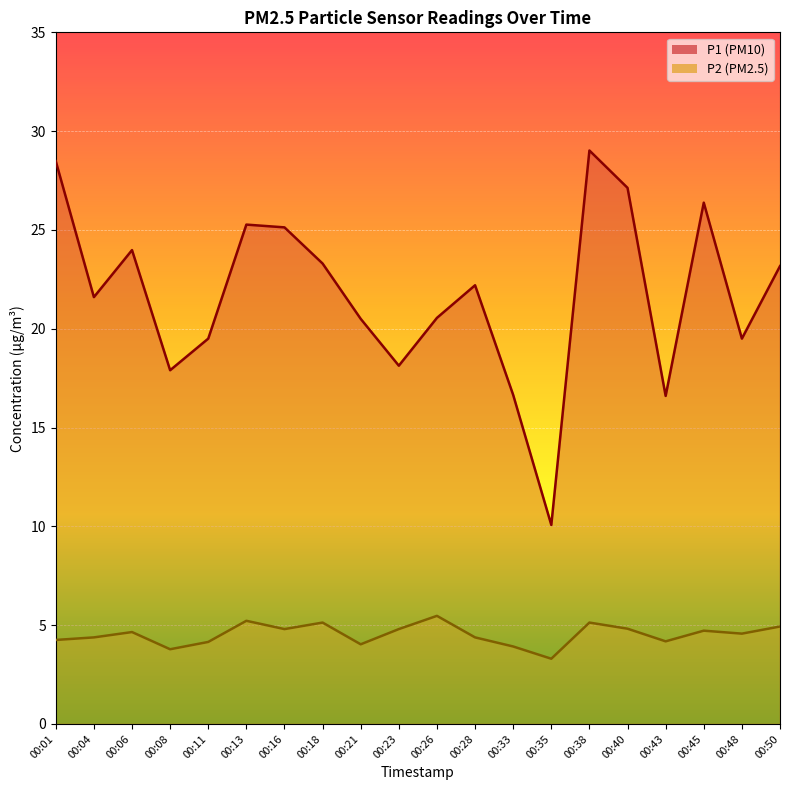

How many categories are shown in the chart?

20